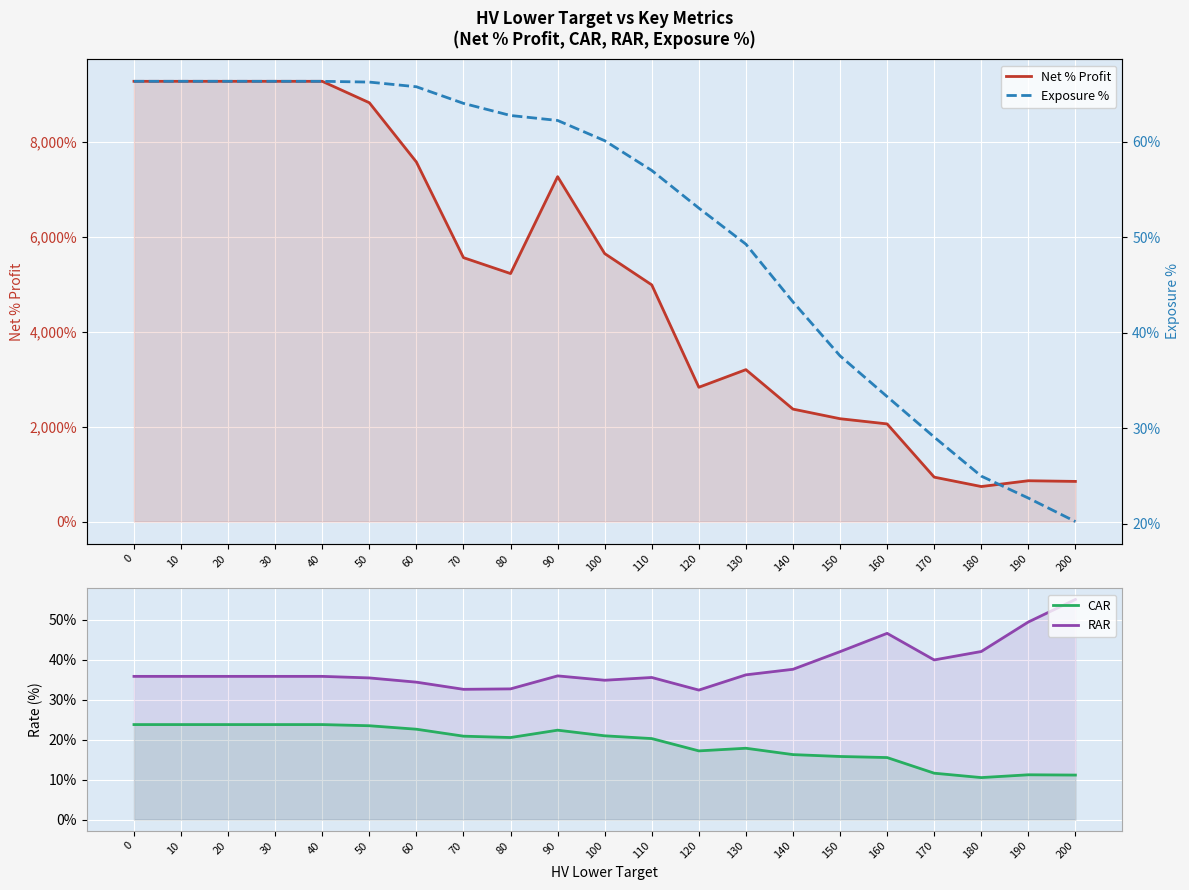

What is the total value across all series at 180?

816.1